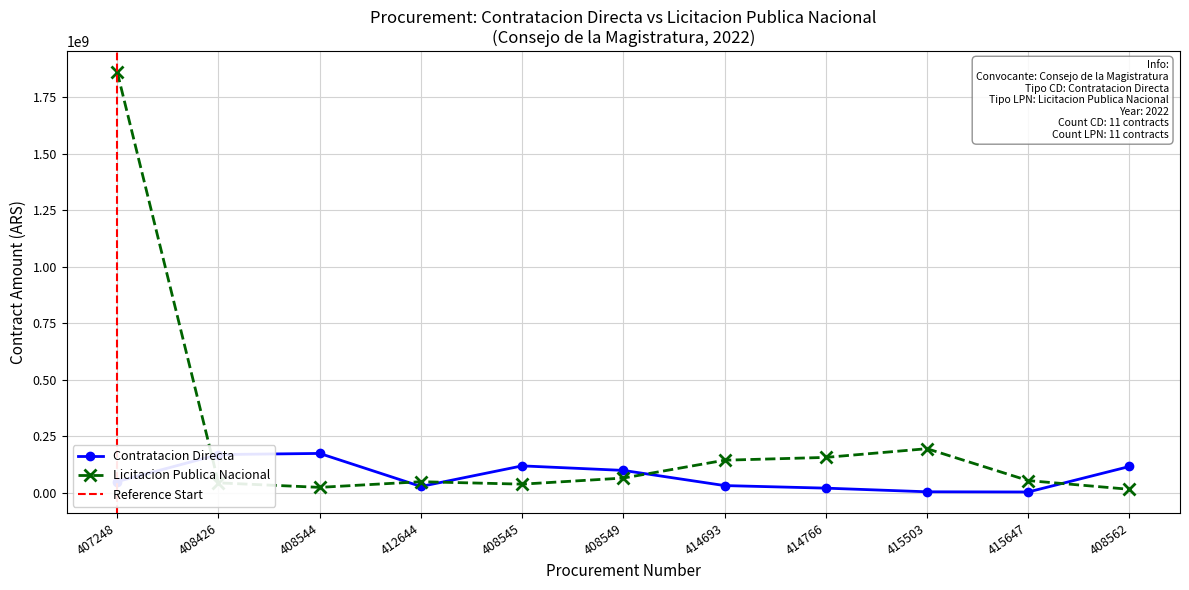

How many lines are shown in the chart?

2